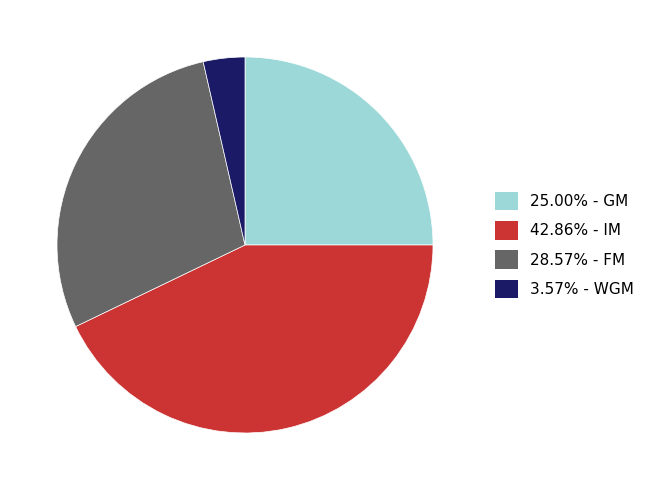

Is there any slice that represents more than half of the pie?

No